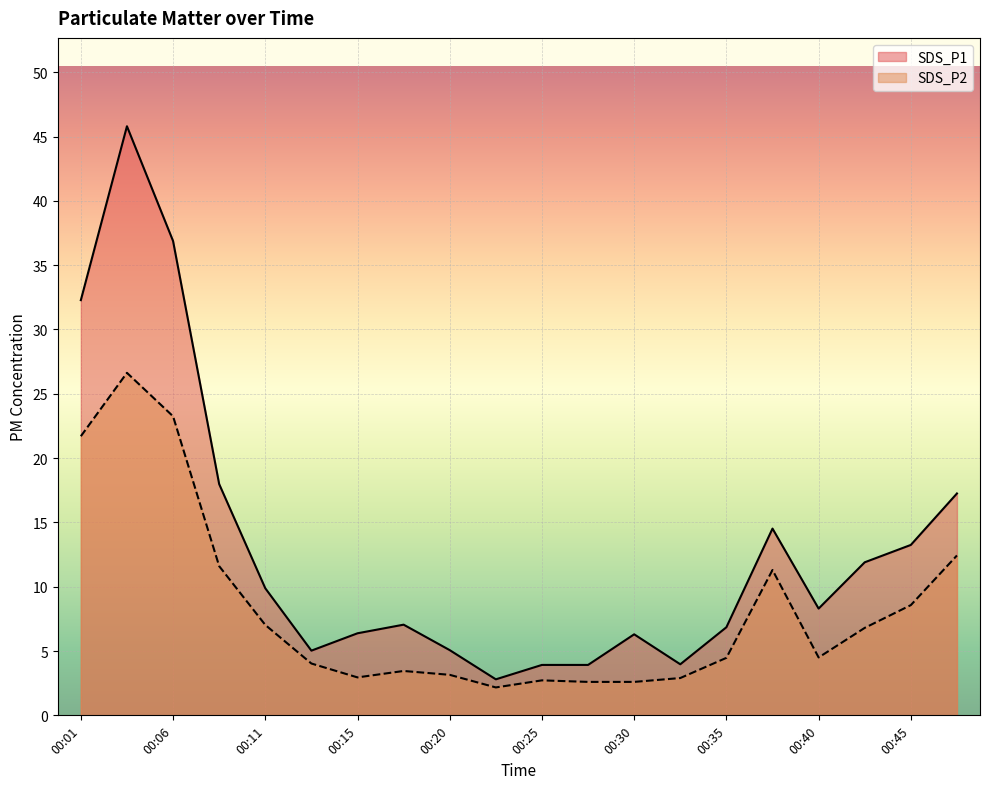

What is the spread (max minus min) of values at 00:28?

1.3